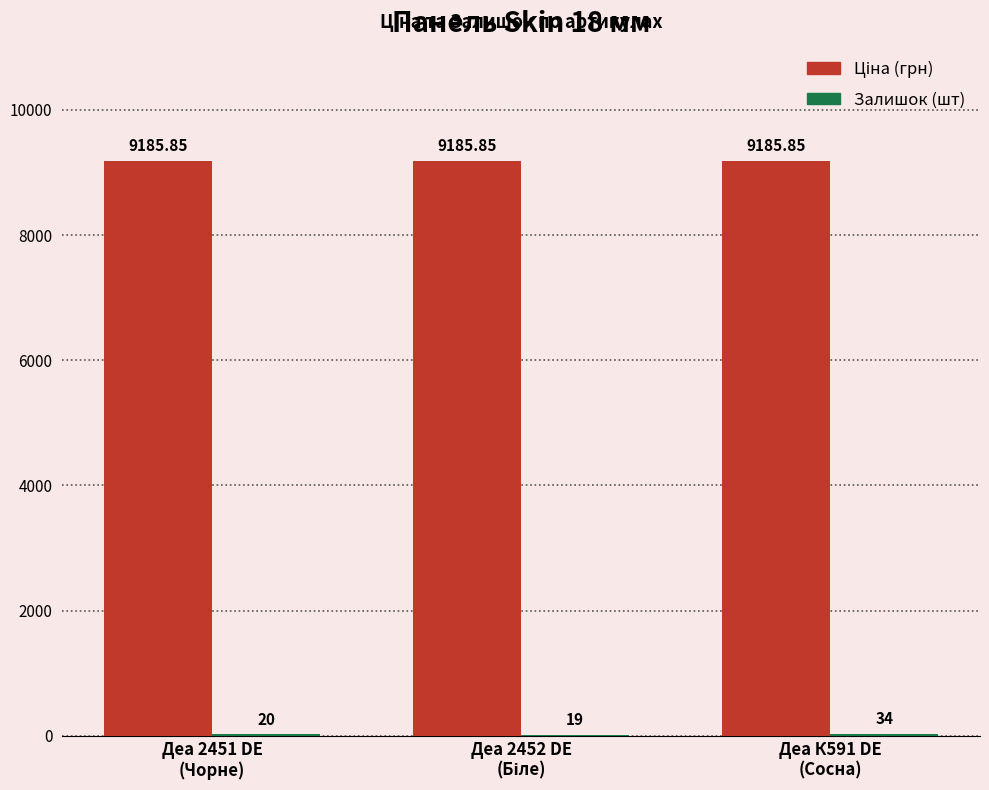

Are the bars grouped side by side (vs. stacked)?

Yes